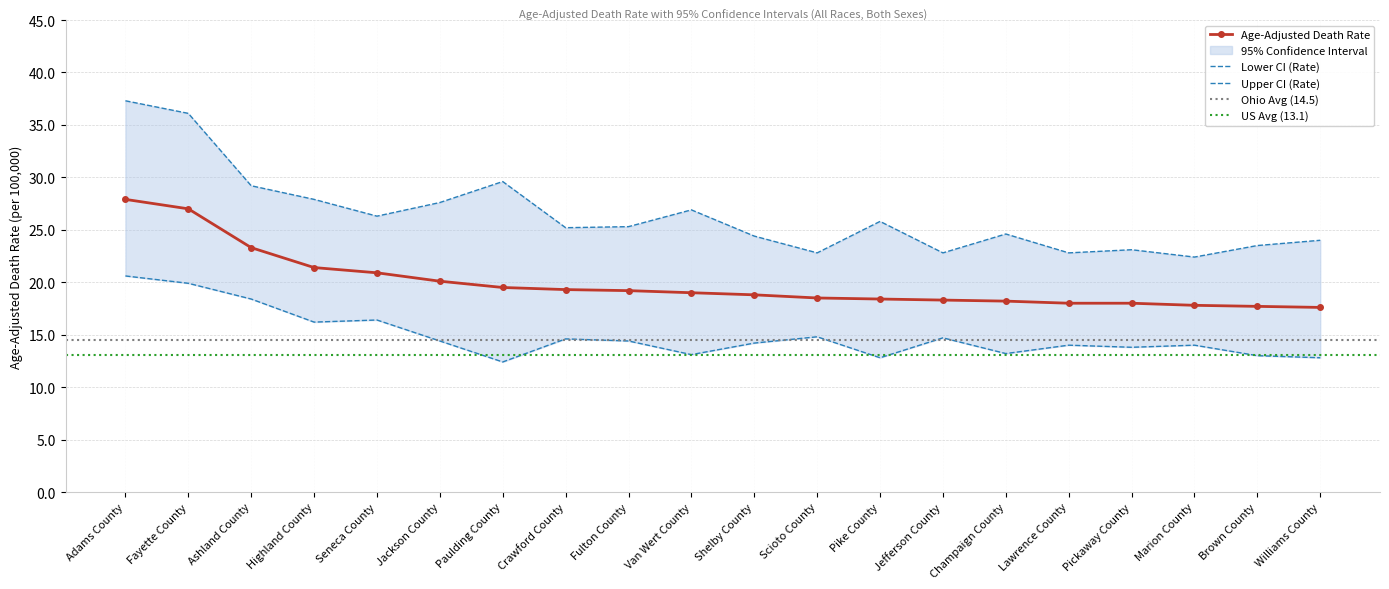

True or false: Age-Adjusted Death Rate and Lower CI (Rate) cross at least once.

False